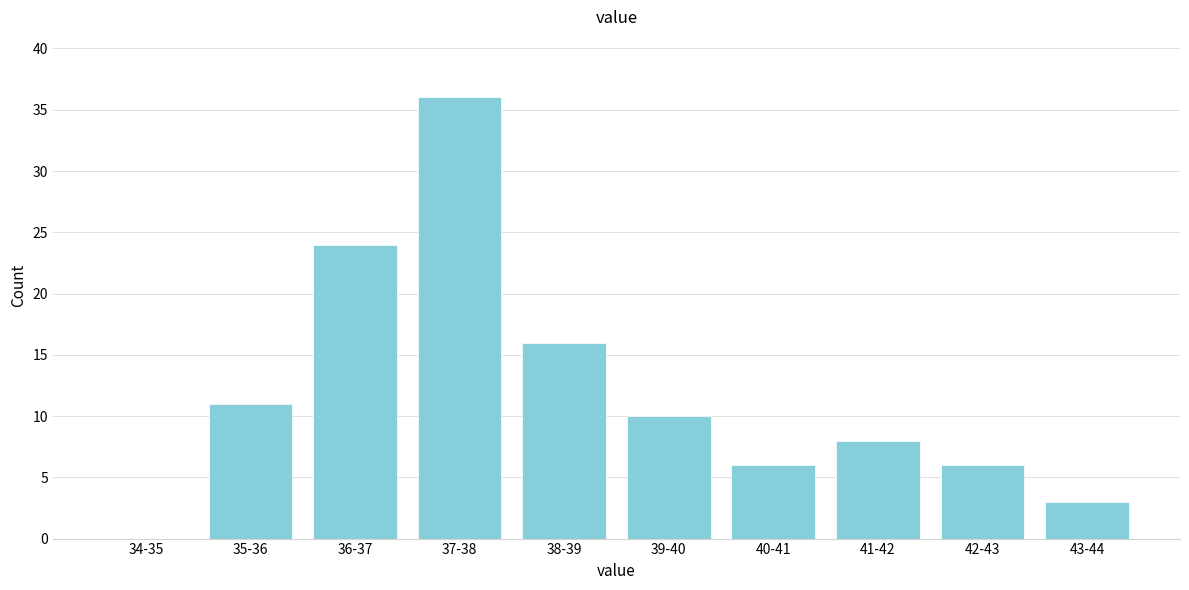

Reading left to right, what are all the values shown in this chart?

34-35=0	35-36=11	36-37=24	37-38=36	38-39=16	39-40=10	40-41=6	41-42=8	42-43=6	43-44=3